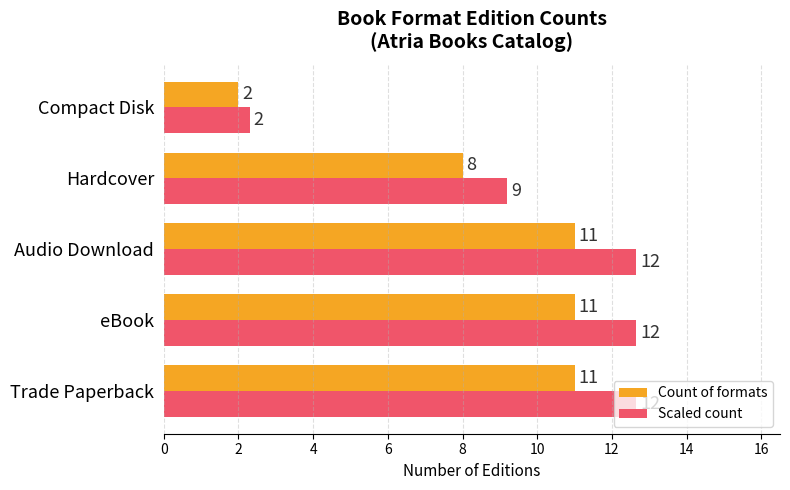

What is the sum of the Count of formats values at Trade Paperback and Compact Disk?

13.0